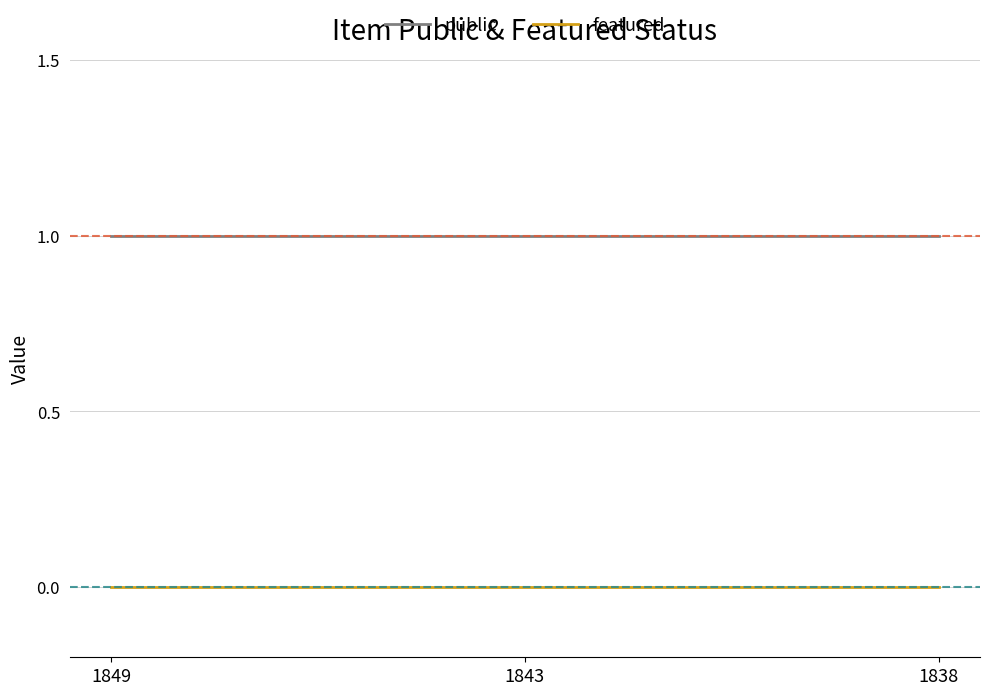

Reading left to right, list all the values displayed in this chart.

public: 1	1	1
featured: 0	0	0